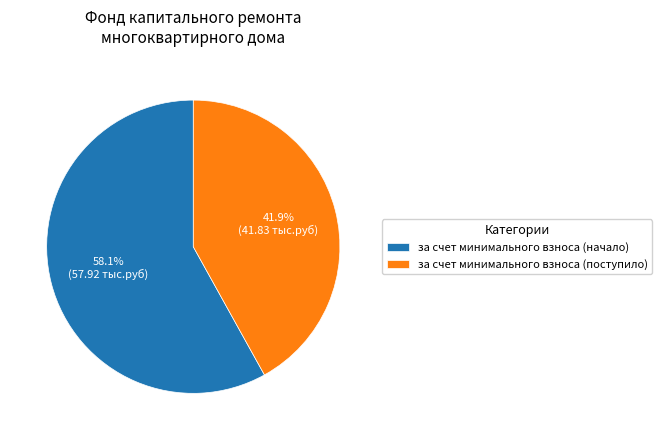

Between за счет минимального взноса (начало) and за счет минимального взноса (поступило), which is larger?

за счет минимального взноса (начало)